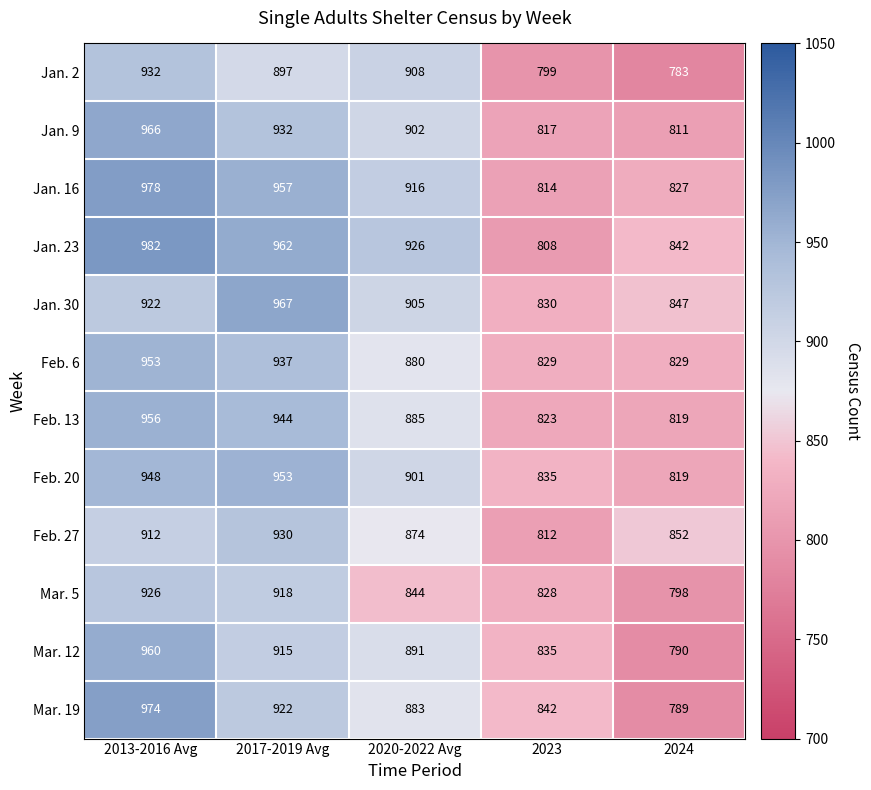

What is the sum of the Jan. 30 values at 2017-2019 Avg and 2020-2022 Avg?

1872